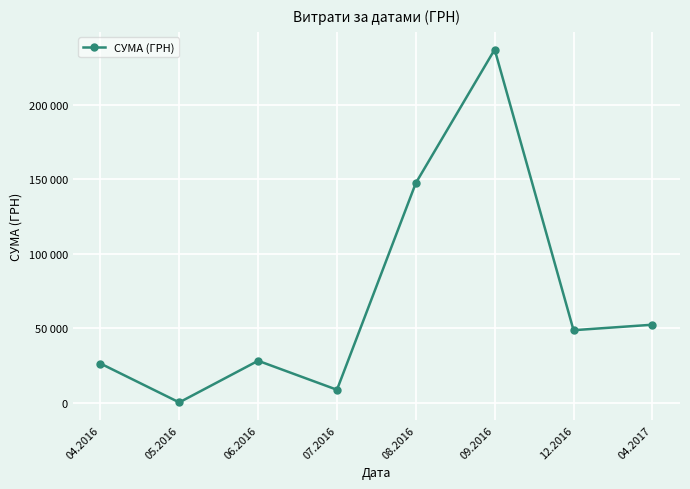

Is this an area chart (filled region under the line)?

No